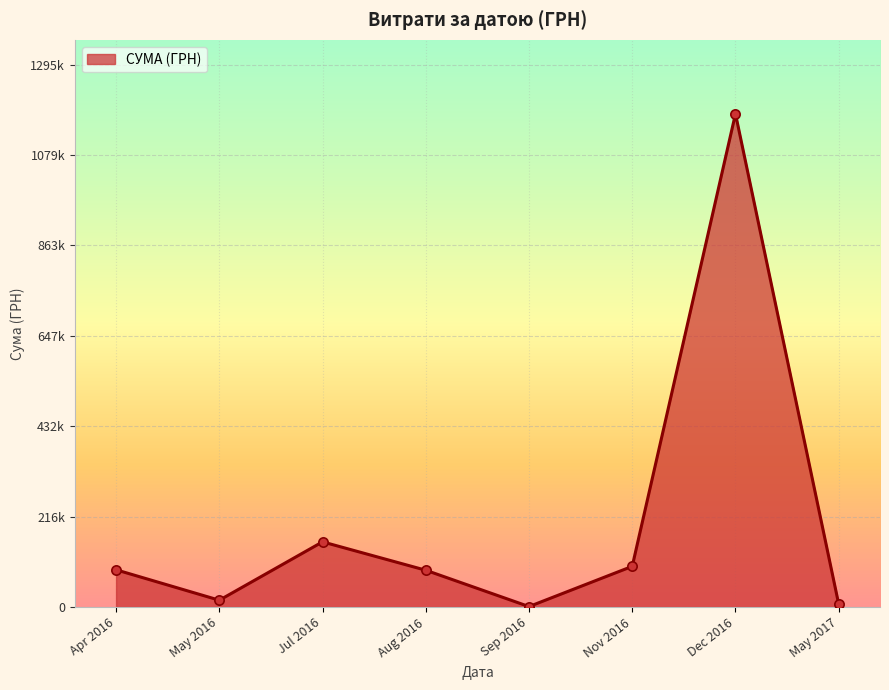

Does the chart have visible grid lines?

Yes